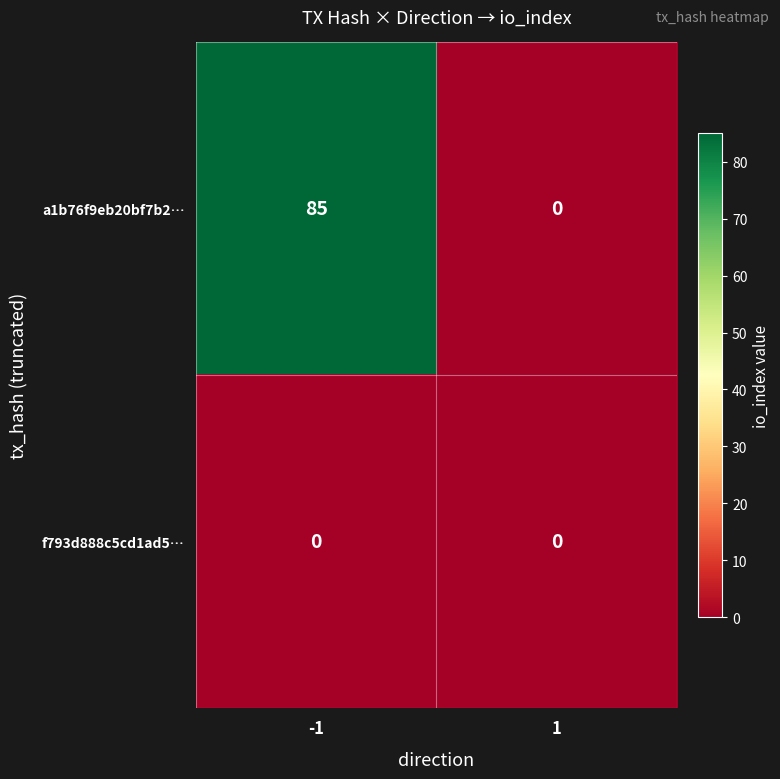

Reading left to right, what are all the values shown in this chart?

a1b76f9eb20bf7b2…: -1=85	1=0
f793d888c5cd1ad5…: -1=0	1=0